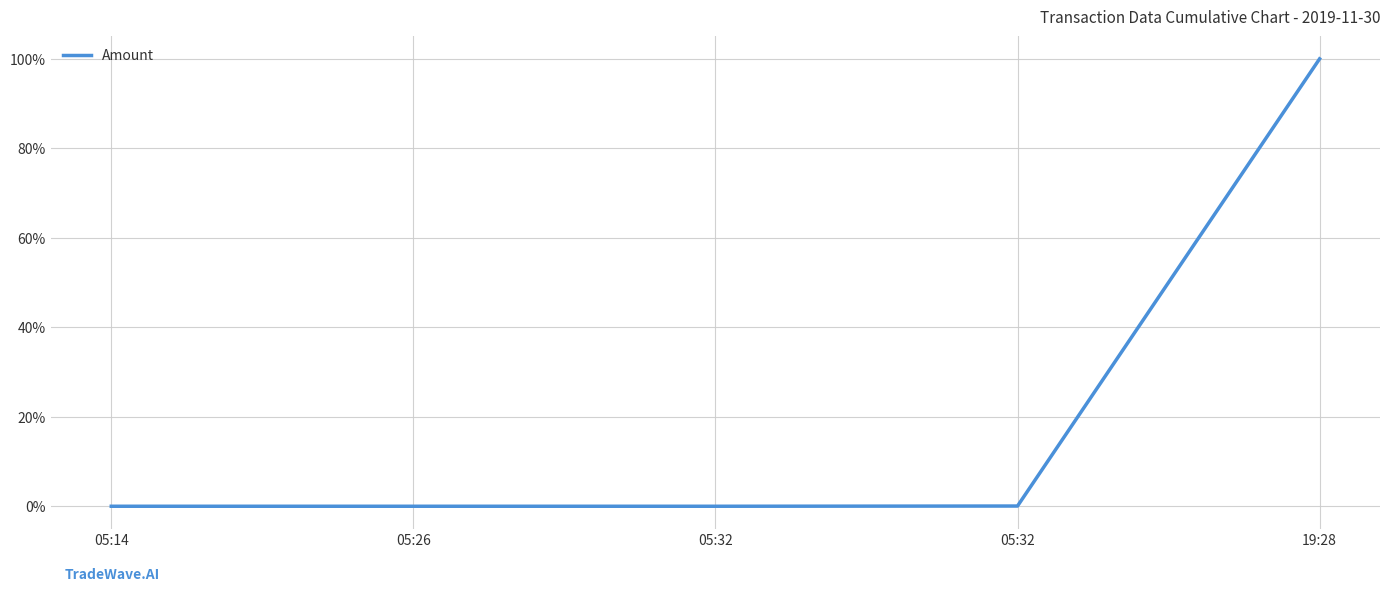

What is the maximum value shown in the chart?

100.0